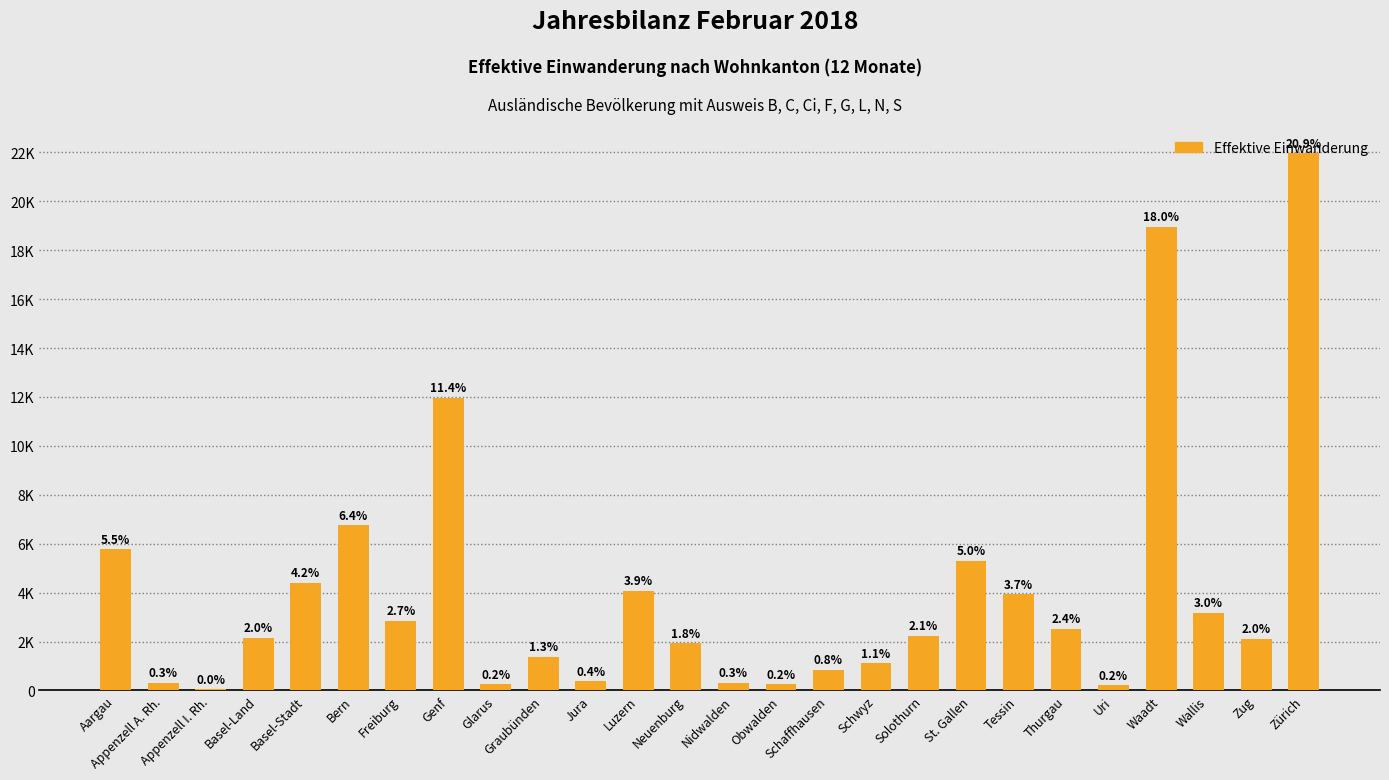

Rank the categories by value from highest to lowest.

Zürich, Waadt, Genf, Bern, Aargau, St. Gallen, Basel-Stadt, Luzern, Tessin, Wallis, Freiburg, Thurgau, Solothurn, Basel-Land, Zug, Neuenburg, Graubünden, Schwyz, Schaffhausen, Jura, Appenzell A. Rh., Nidwalden, Glarus, Obwalden, Uri, Appenzell I. Rh.